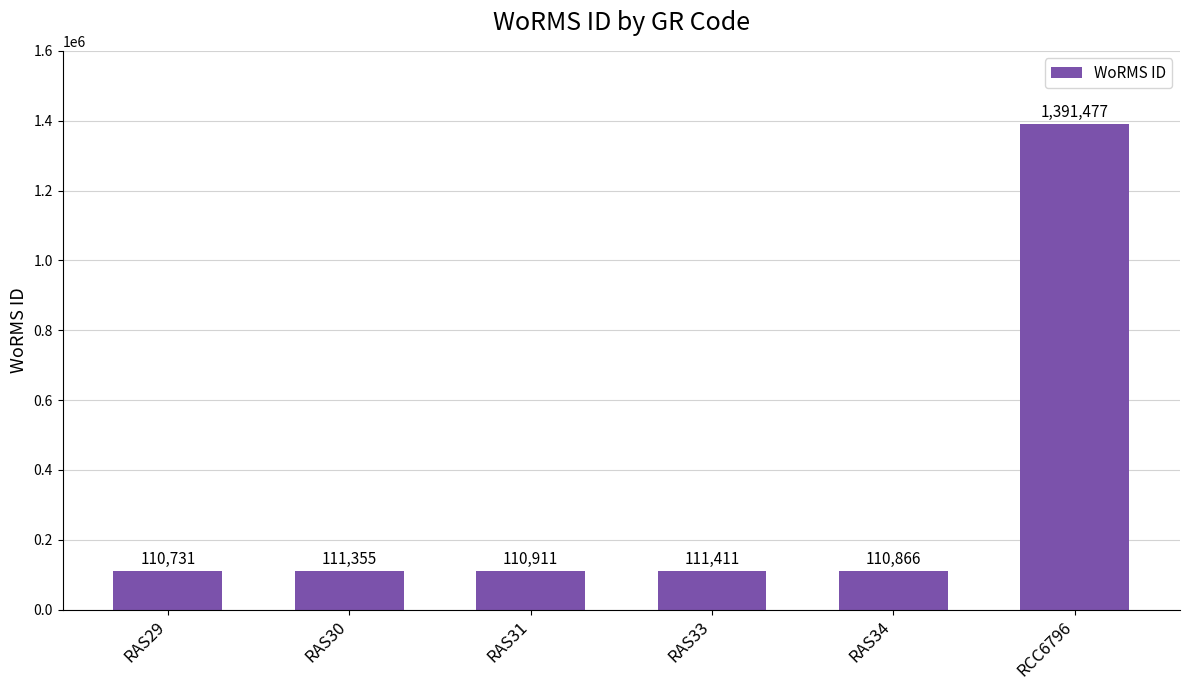

Does the chart contain stacked bars?

No